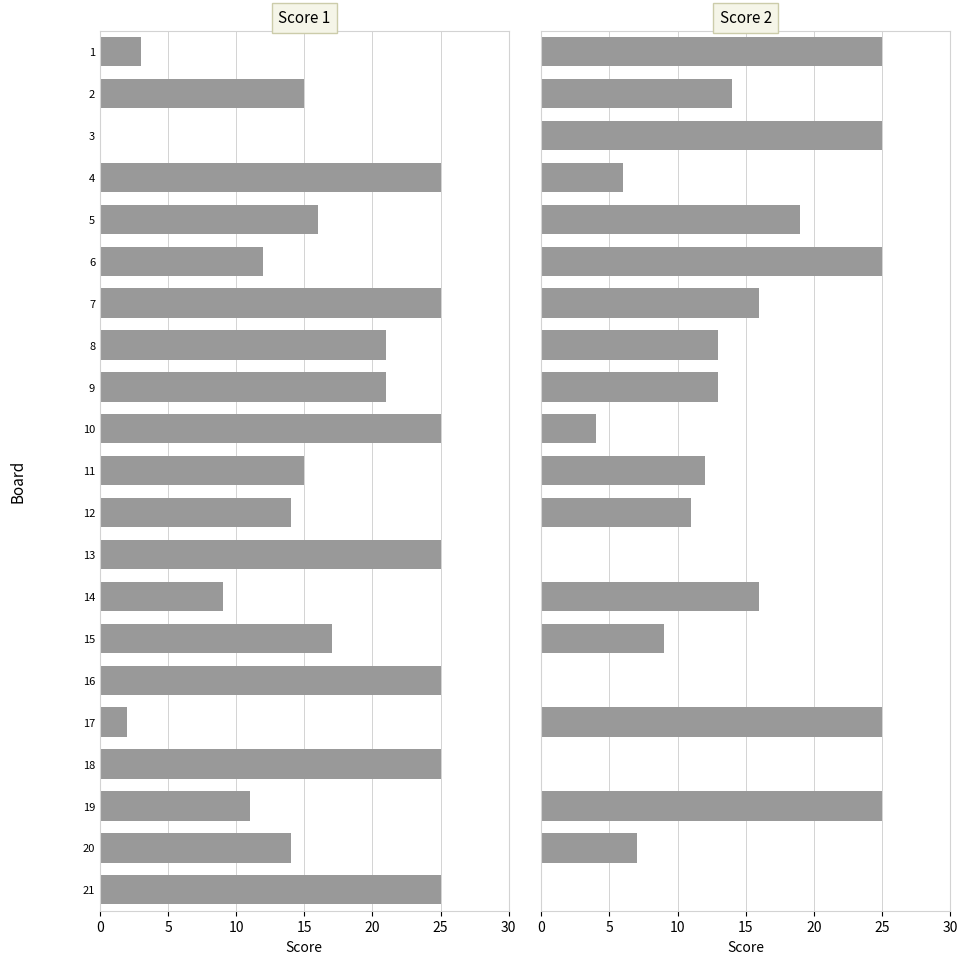

Reading left to right, list all the values displayed in this chart.

Score 1: 3	15	0	25	16	12	25	21	21	25	15	14	25	9	17	25	2	25	11	14	25
Score 2: 25	14	25	6	19	25	16	13	13	4	12	11	0	16	9	0	25	0	25	7	0